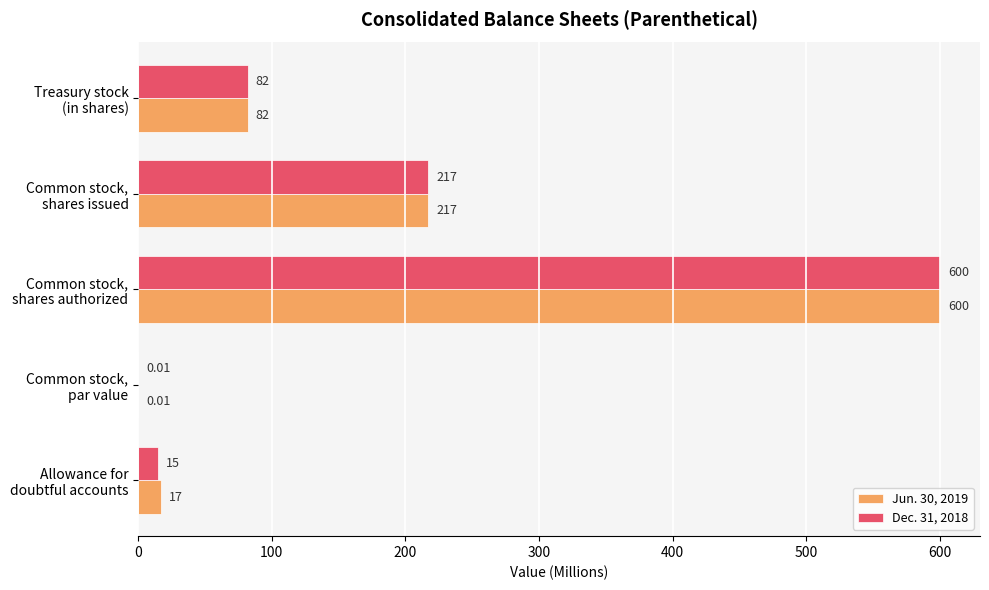

Which series has the largest total across all categories?

Jun. 30, 2019